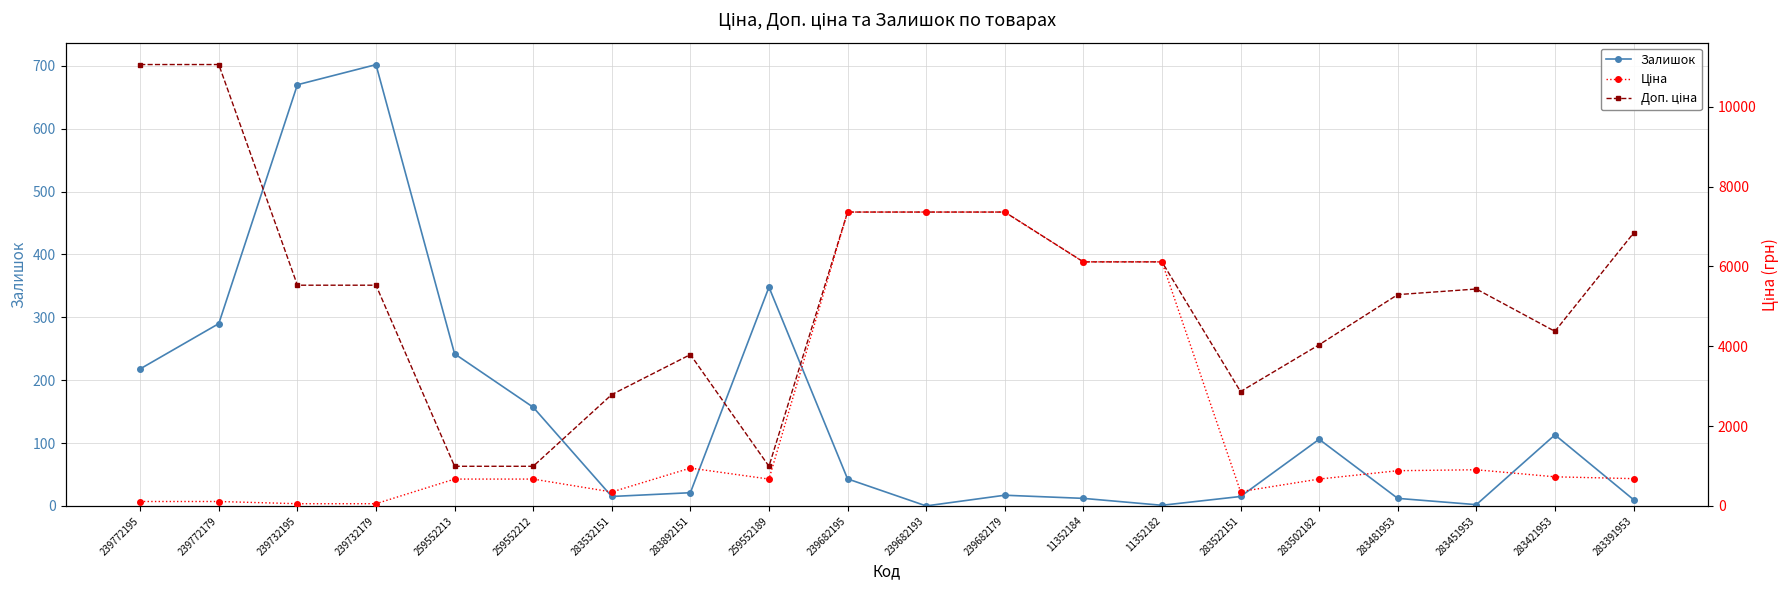

Where is the first local maximum for Ціна?

283892151